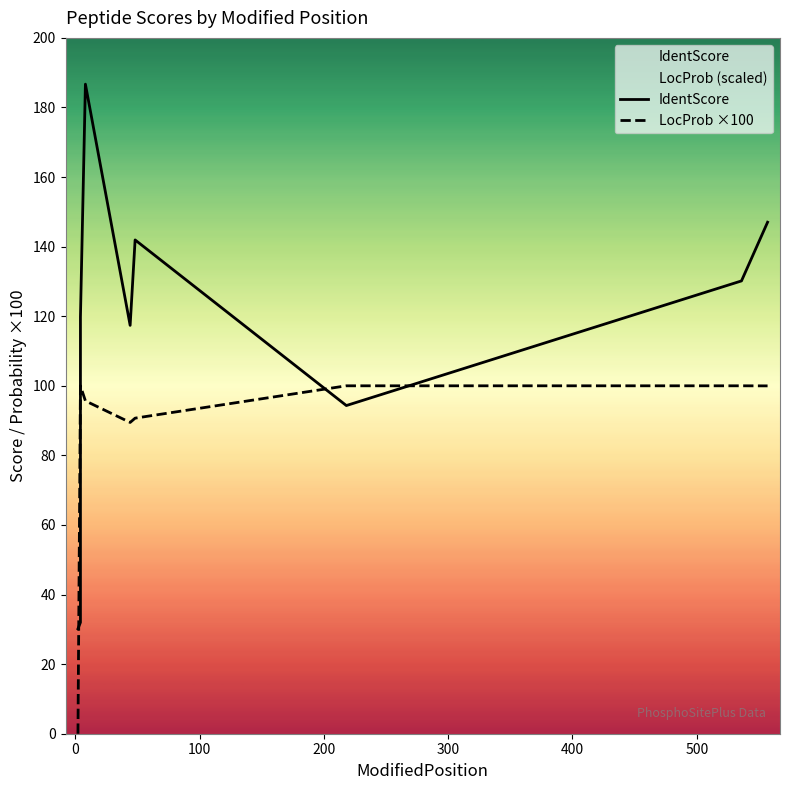

What is the sum of all LocProb ×100 values?

775.8